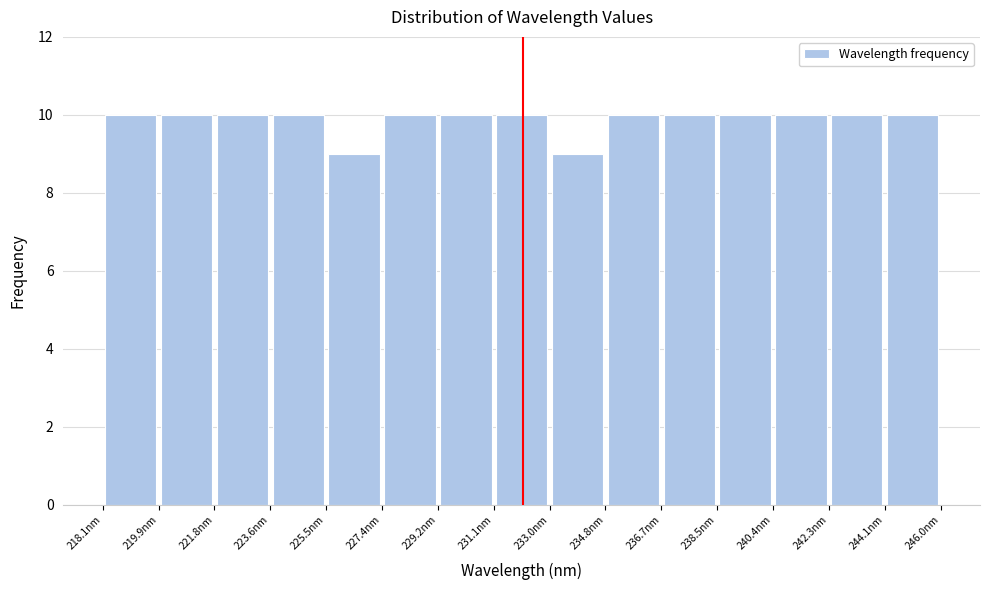

How tall is the bar that spans 225.6 to 227.4 on the x-axis? Neither the bar edges nor the heights are printed on the chart, so give them approximately, as read against the axes.

9